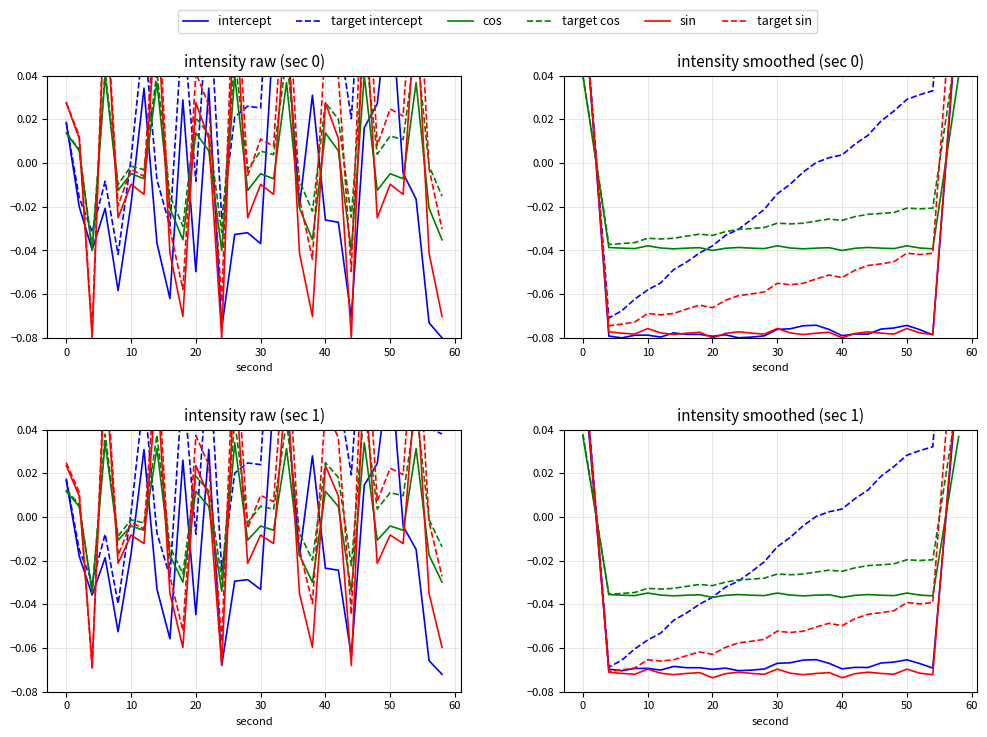

True or false: cos and sin cross at least once.

True